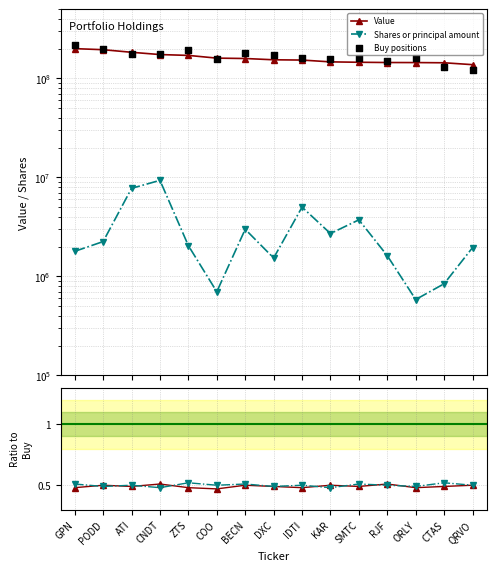

Which series has the largest total across all categories?

Buy positions